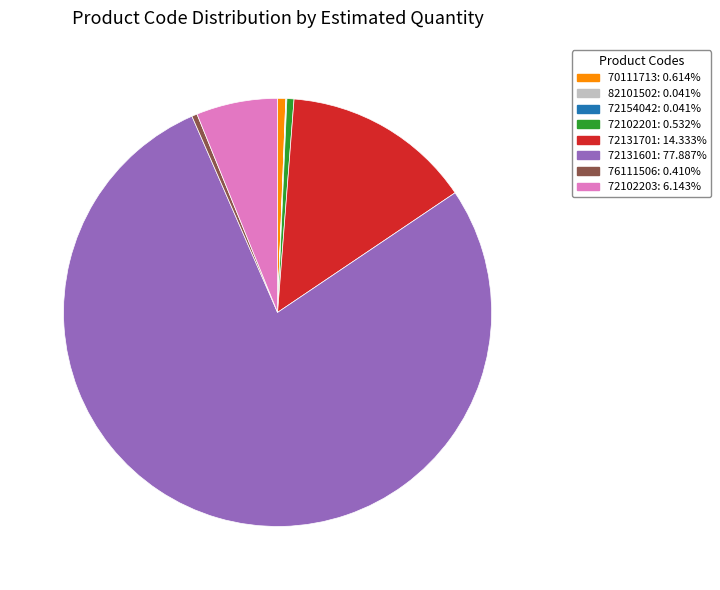

Does 72131701 represent more than half of the total?

No